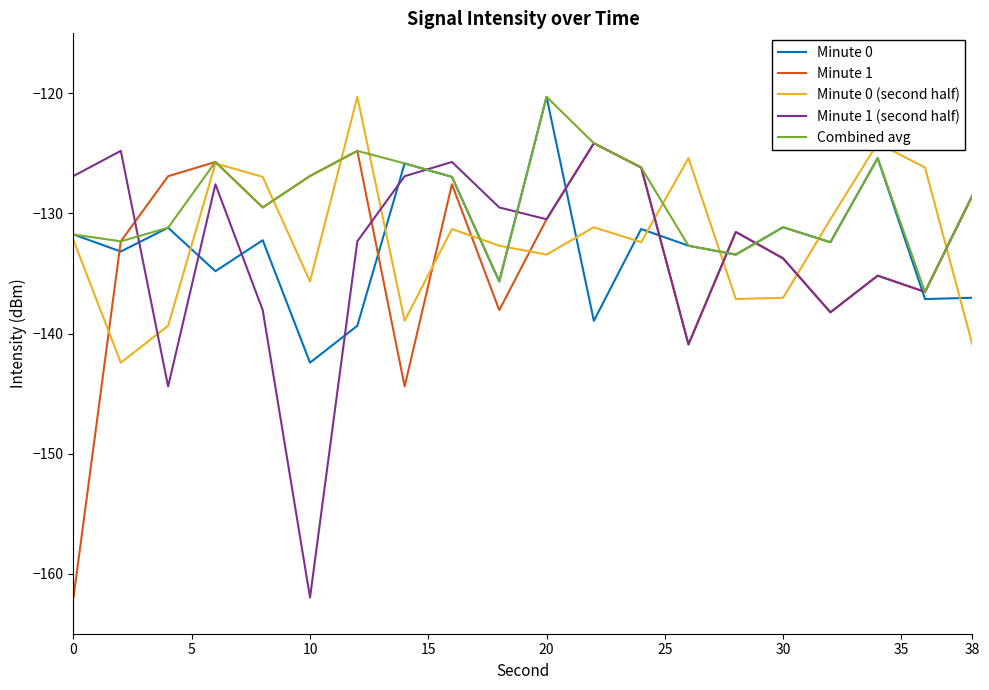

What is the sum of all Minute 0 (second half) values?

-2643.9